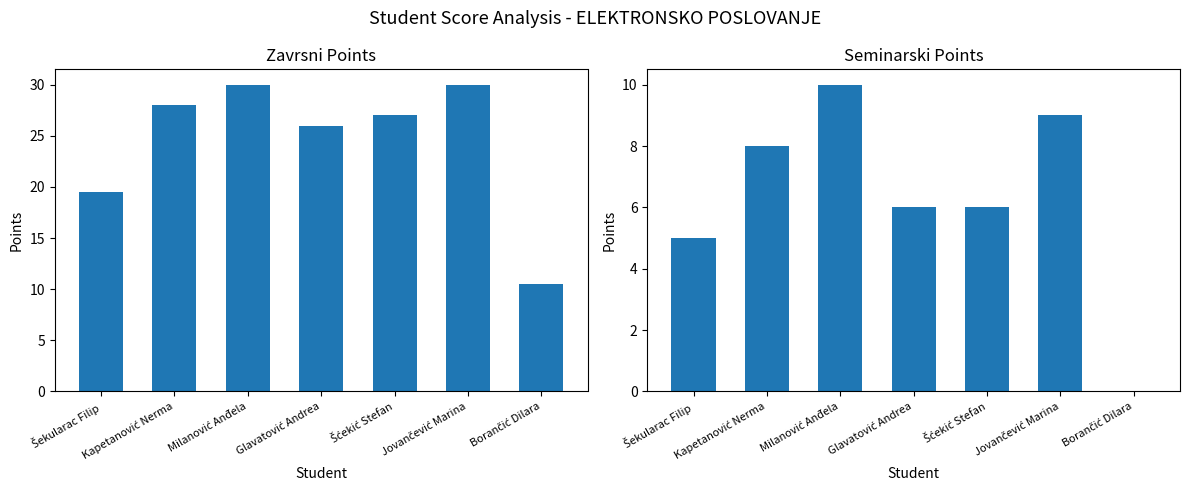

Rank the categories by Zavrsni value from highest to lowest.

Milanović Anđela, Jovančević Marina, Kapetanović Nerma, Šćekić Stefan, Glavatović Andrea, Šekularac Filip, Borančić Dilara